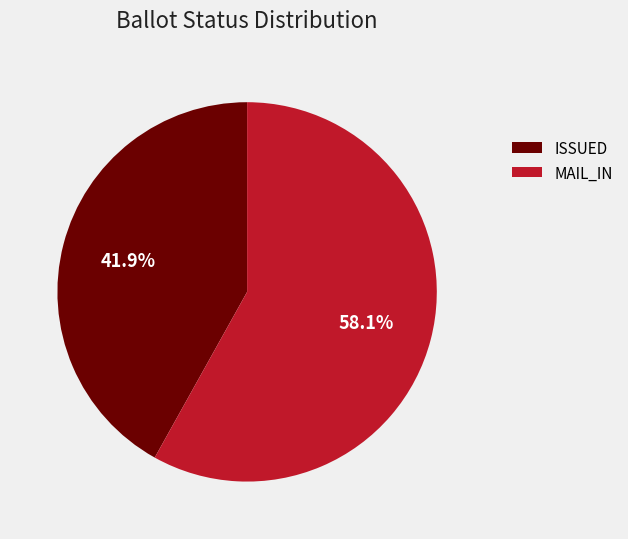

To the nearest percent, what is the average slice percentage?

50%